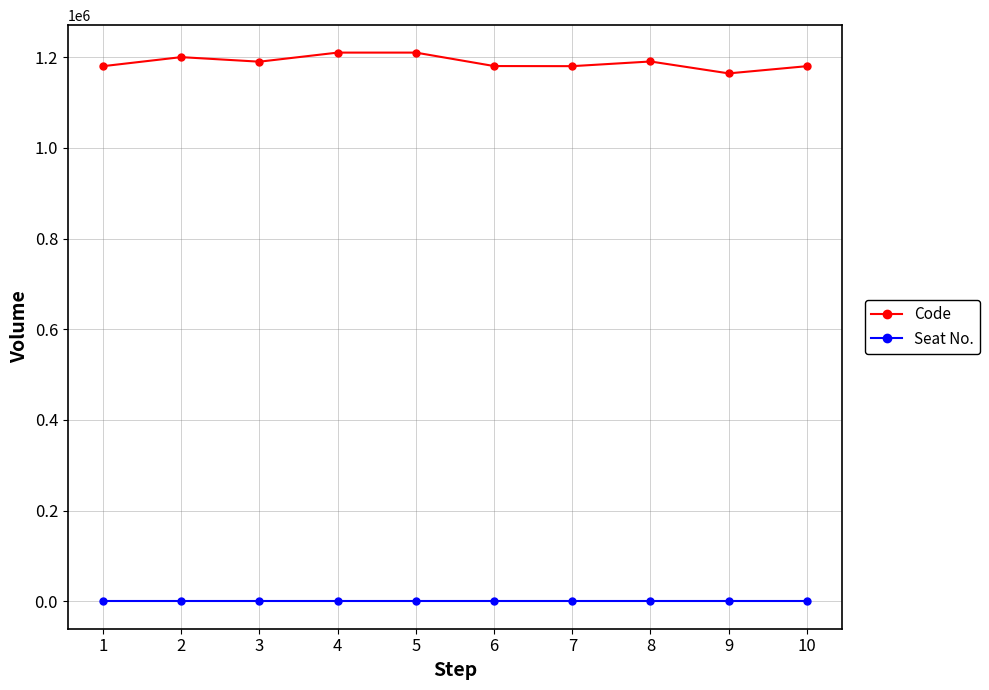

Which series has the largest total across all categories?

Code